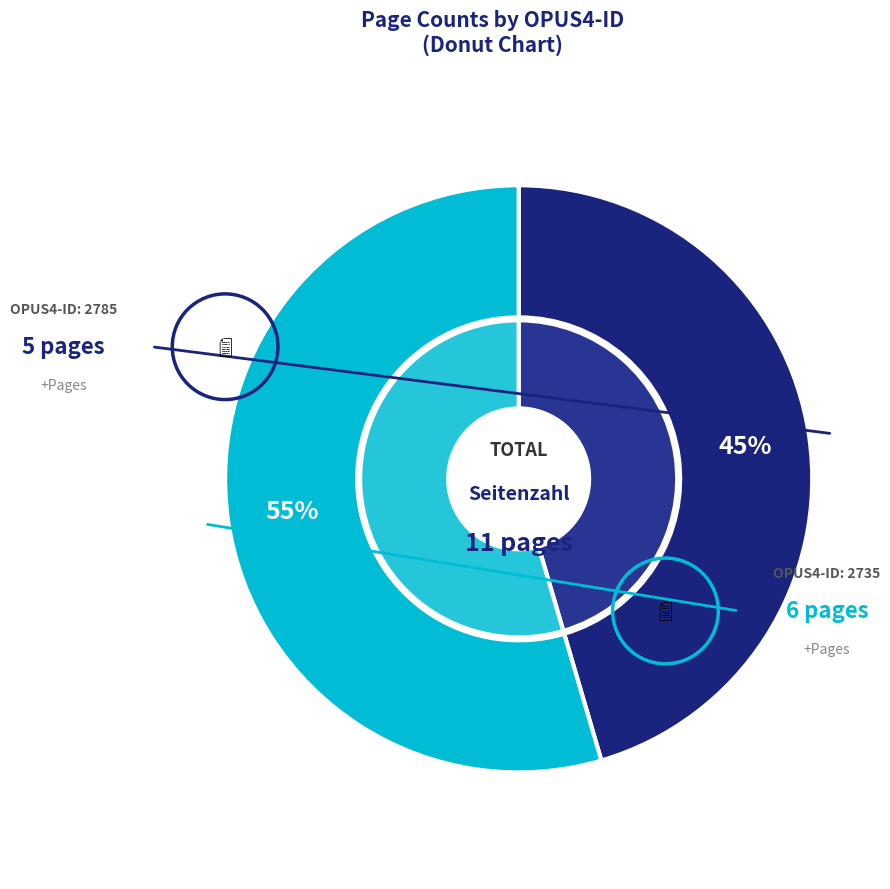

Do 2735 and 2785 together represent more than half of the pie?

Yes